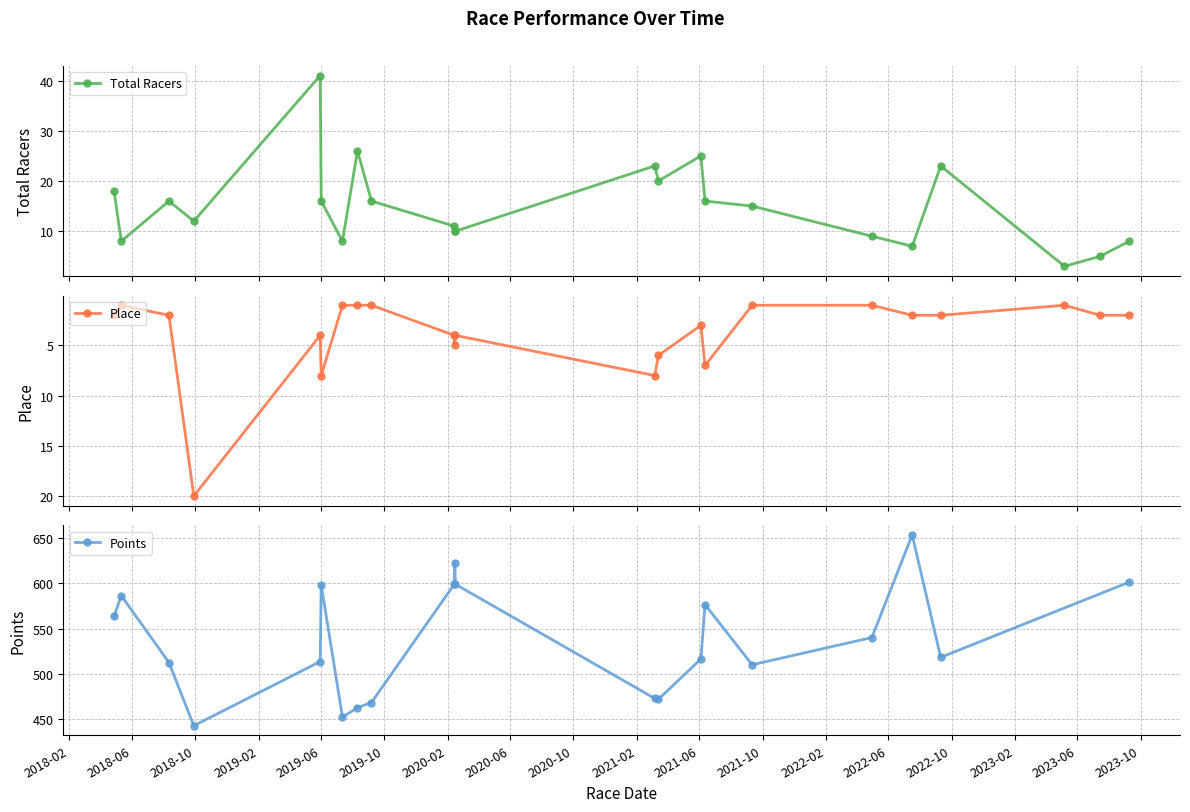

Rank the categories by Place value from highest to lowest.

2018-09-29, 2019-06-02, 2021-03-07, 2021-06-12, 2021-03-14, 2020-02-15, 2019-05-31, 2020-02-14, 2020-02-16, 2021-06-04, 2018-04-28, 2018-08-12, 2022-07-17, 2022-09-10, 2023-07-15, 2023-09-09, 2018-05-12, 2019-07-13, 2019-08-11, 2019-09-07, 2021-09-11, 2022-04-30, 2023-05-07